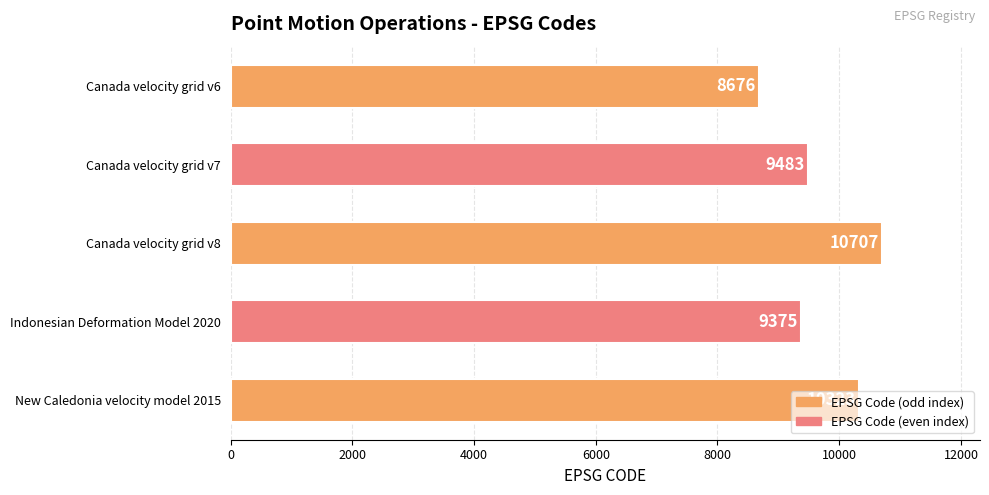

Is it true that the value at Canada velocity grid v8 is 10707?

True